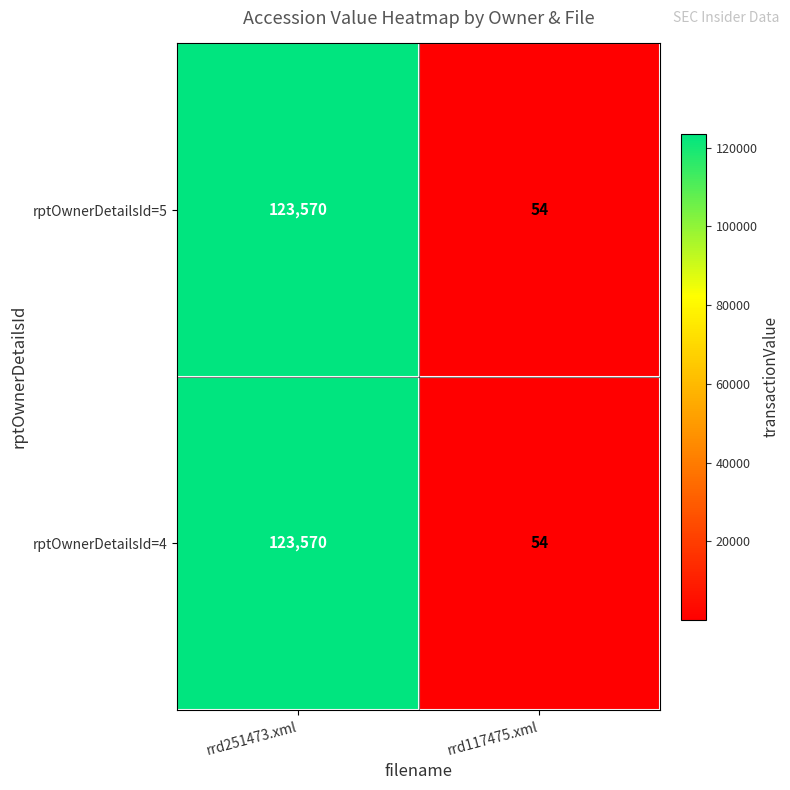

True or false: rptOwnerDetailsId=5 has a value of 201086 at rrd251473.xml.

False